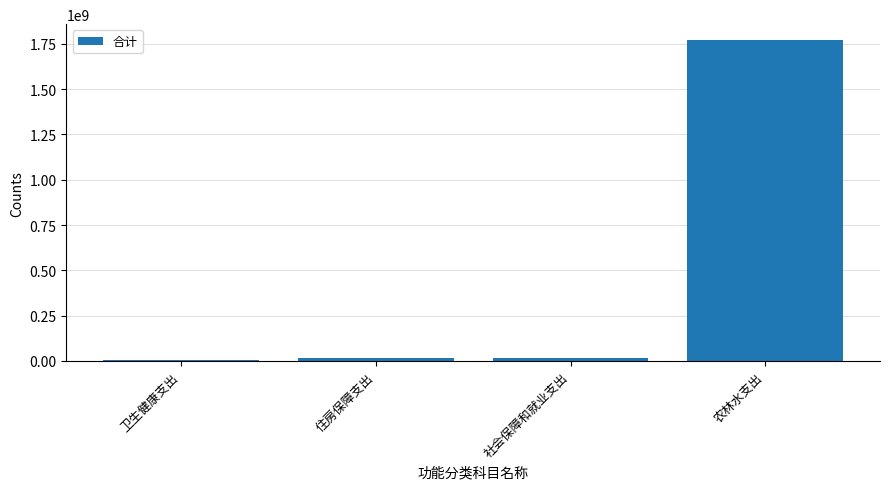

Which has a higher value, 社会保障和就业支出 or 农林水支出?

农林水支出